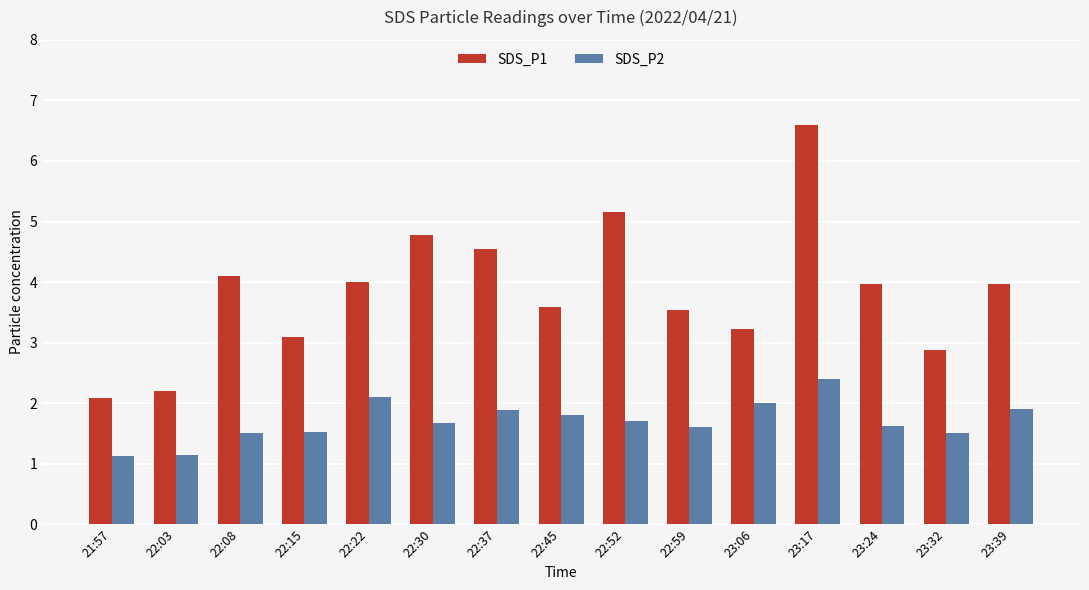

What is the maximum value shown in the chart?

6.6